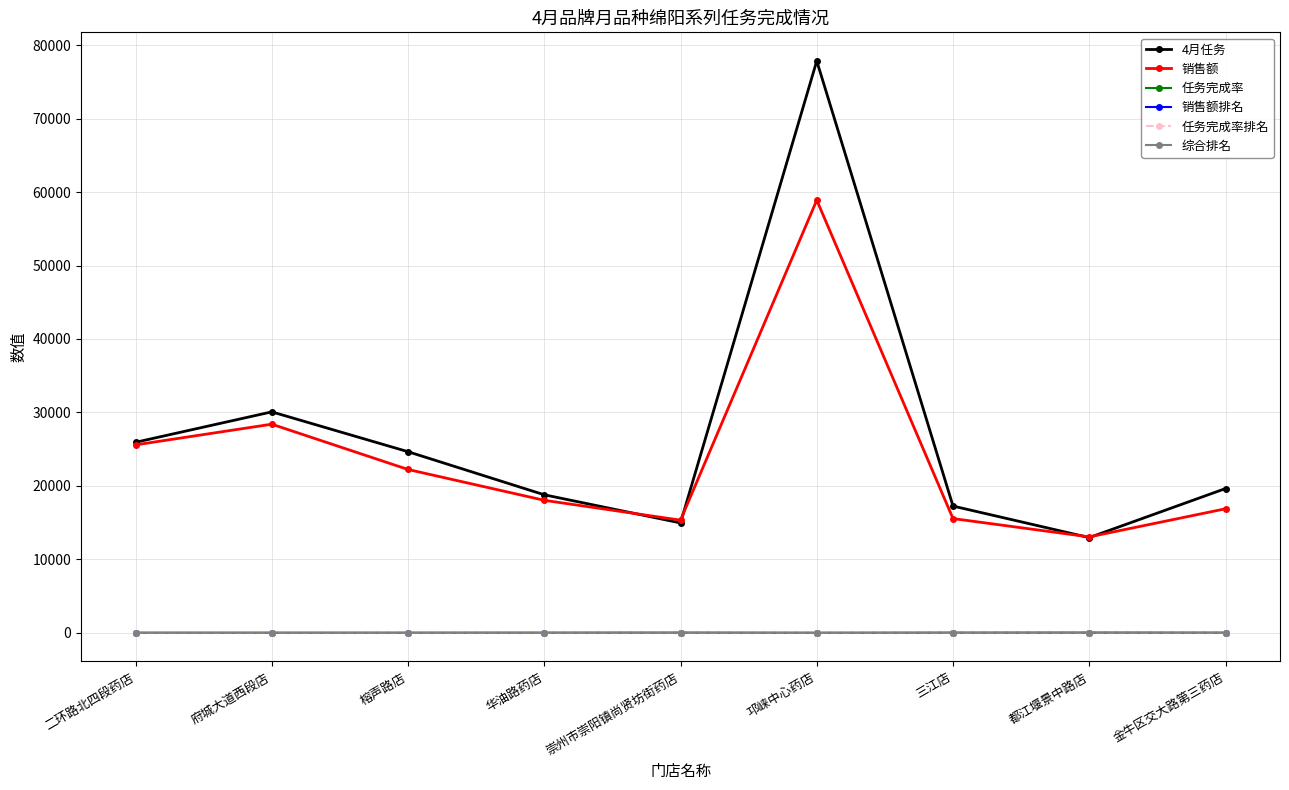

Which label corresponds to the largest value in the chart?

邛崃中心药店